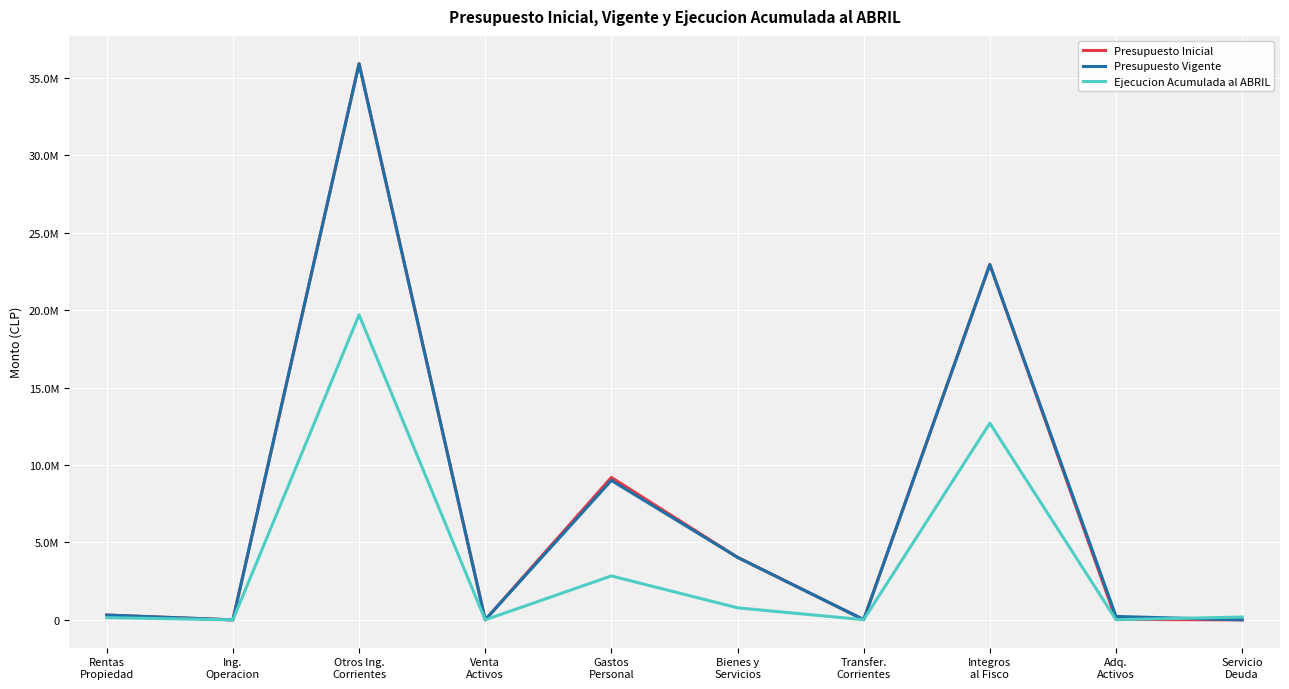

Does the chart display data point markers on the line(s)?

No